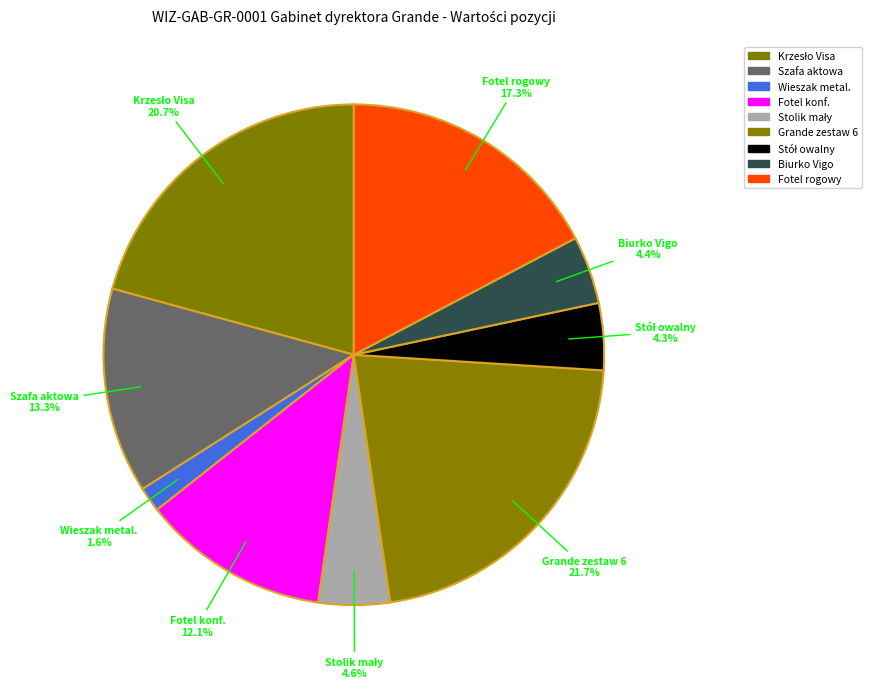

How much of the chart is everything except Grande zestaw 6?

78.3%